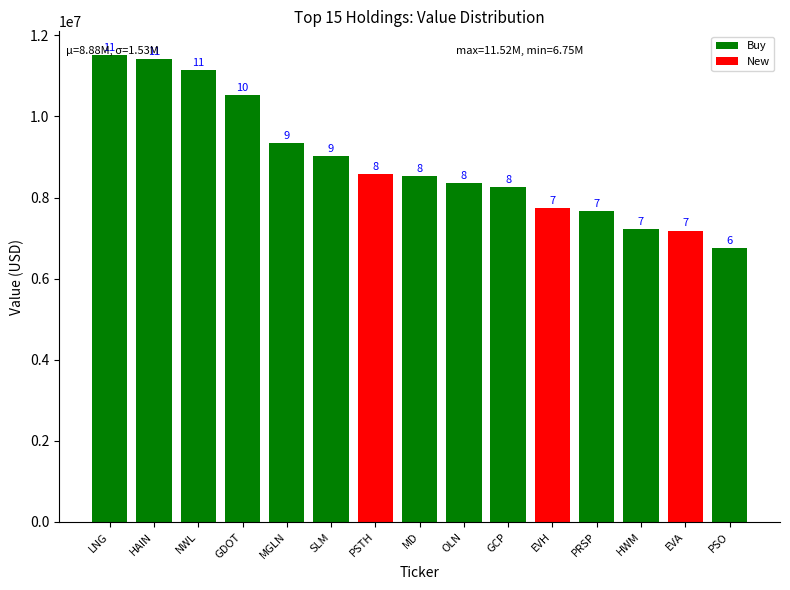

What is the sum of all values?

133272000